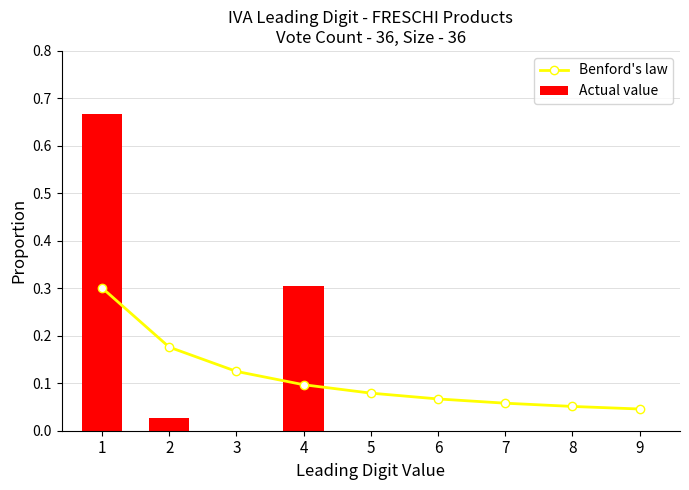

The Benford's law series shows 0.1 at 6. True or false?

True